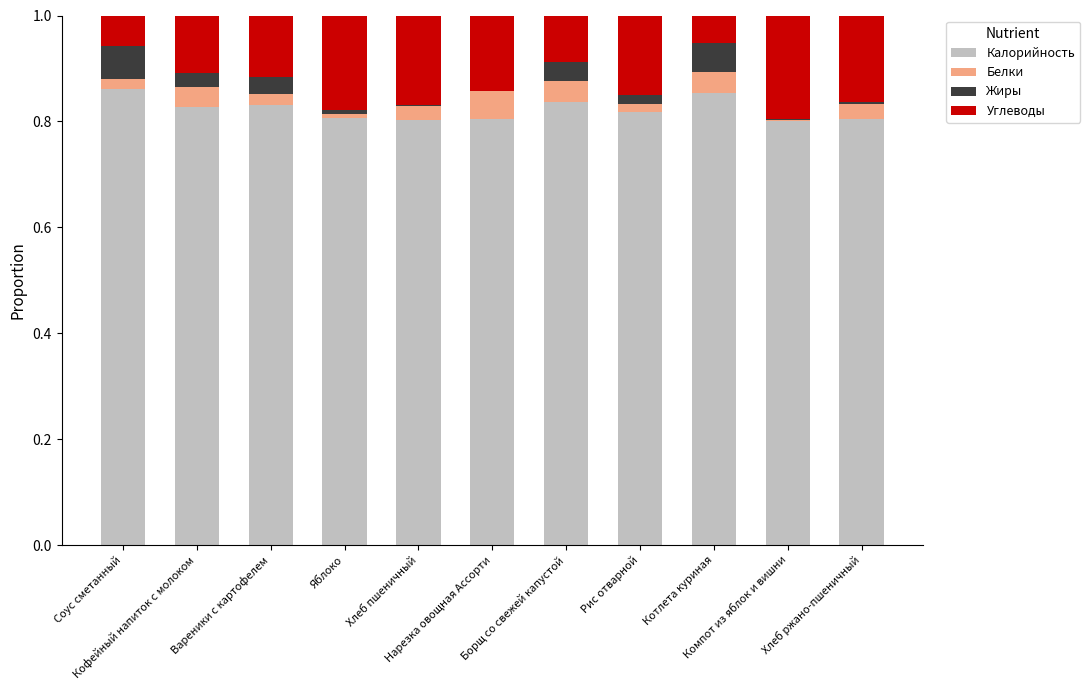

What is the sum of all Калорийность values?

9.0